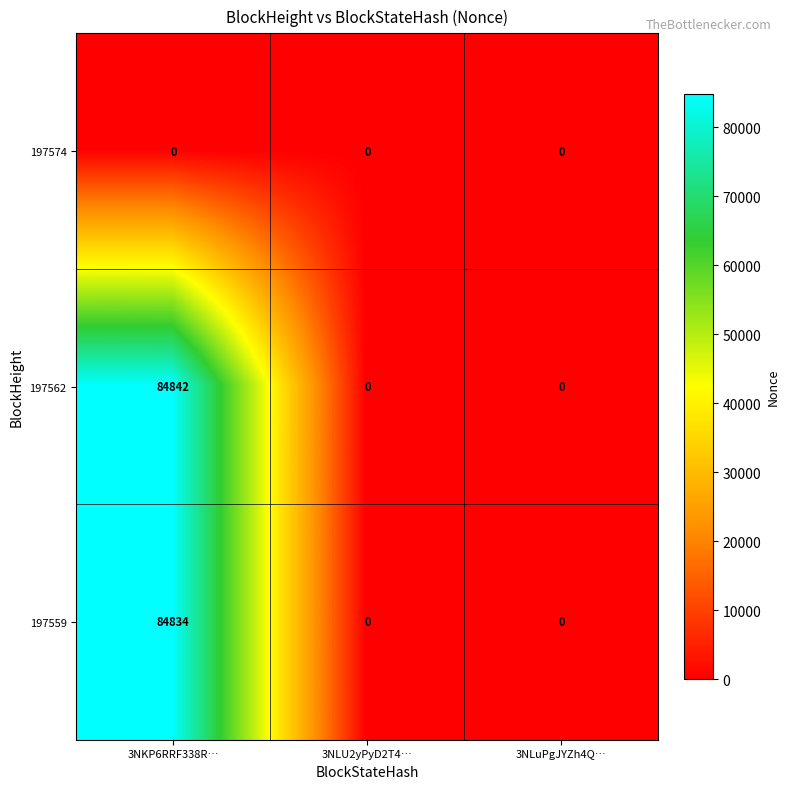

What is the difference between the 197559 values at 3NKP6RRF338R… and 3NLU2yPyD2T4…?

84834